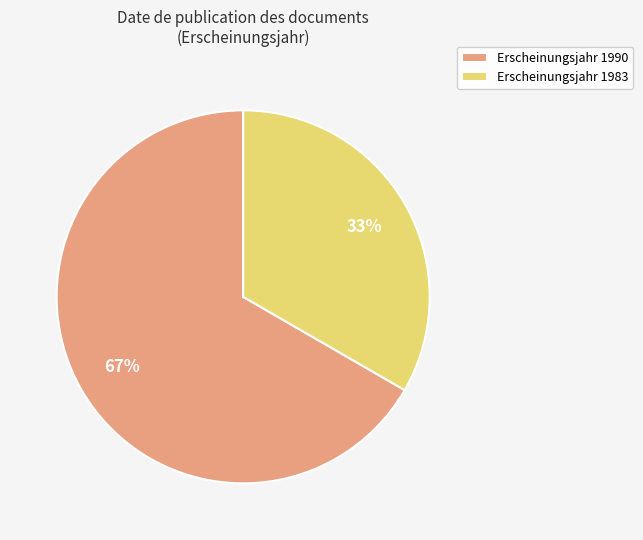

Is it true that Erscheinungsjahr 1990 is 79% of the pie?

False